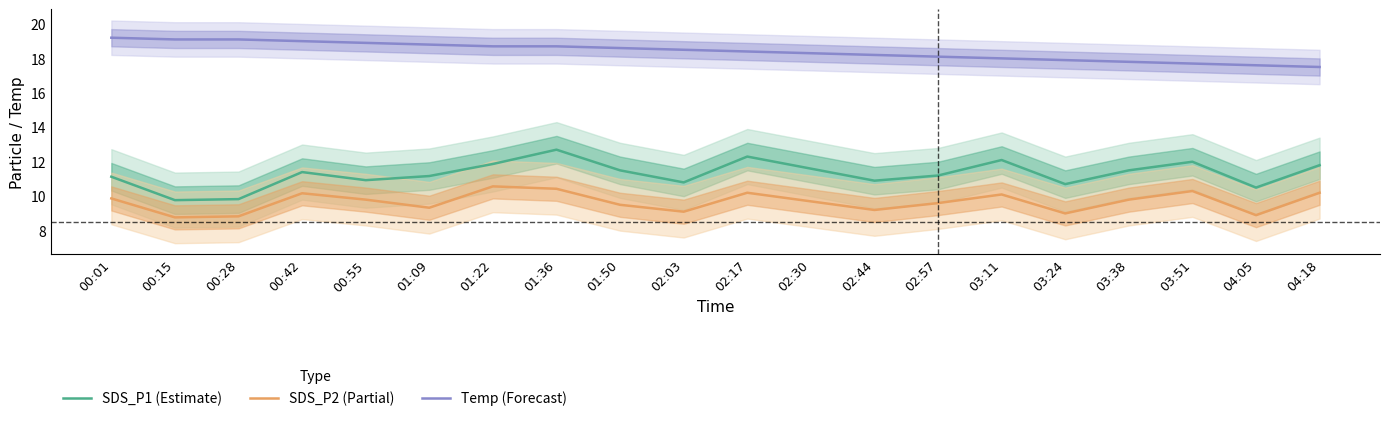

Which category has the highest value across all series?

00:01